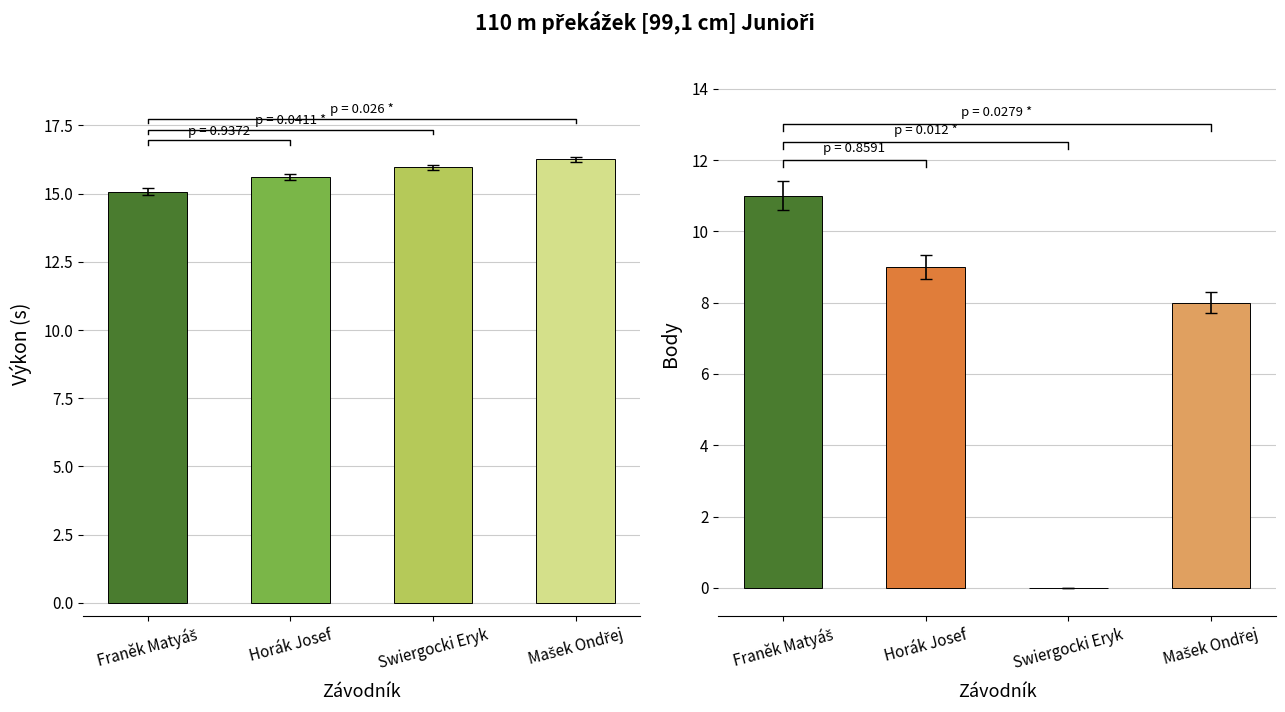

At how many categories does at least one series exceed 12?

4